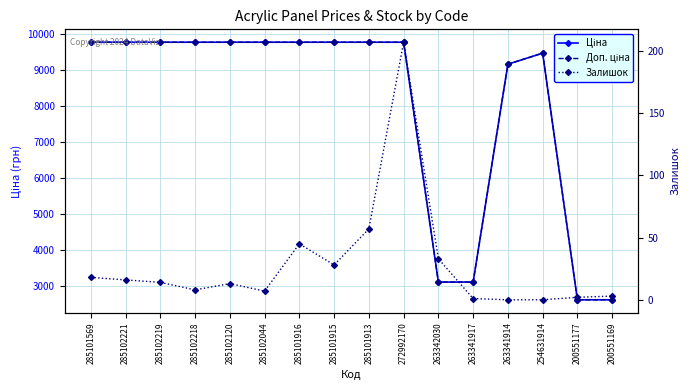

At which category is the sum across all series the highest?

272992170